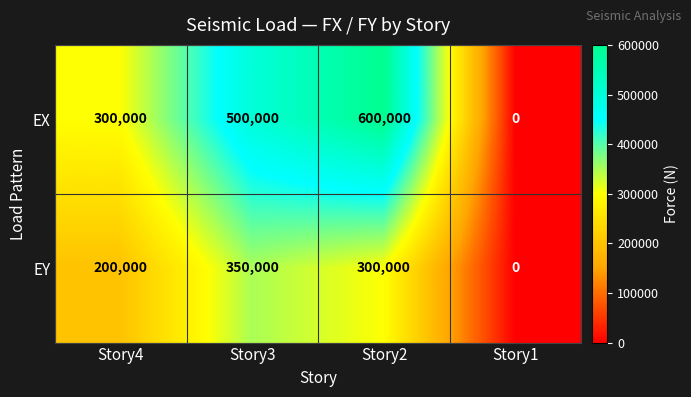

Where is EY nearest to the value 175000?

Story4